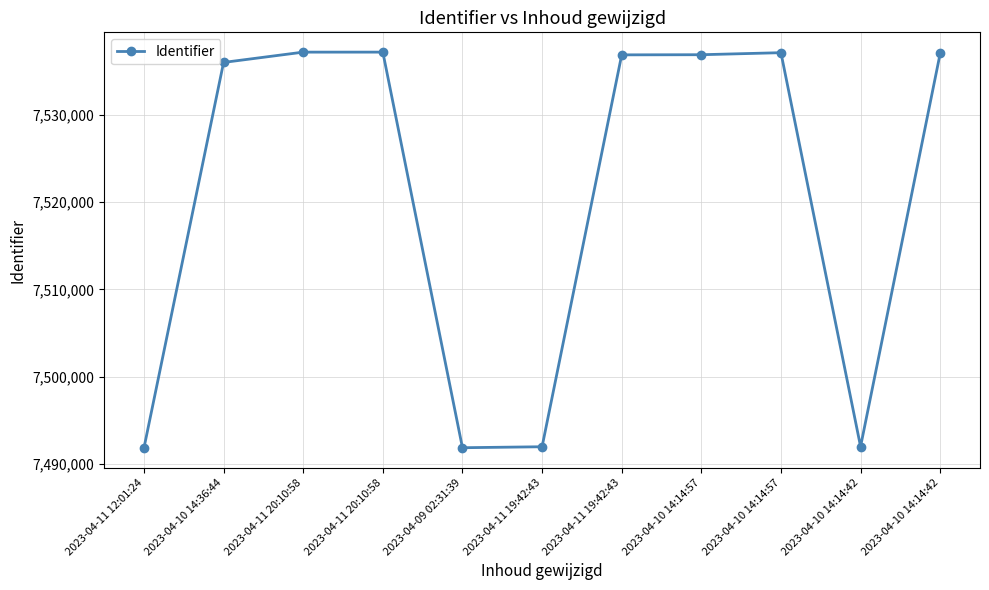

What is the sum of all values?

82725733